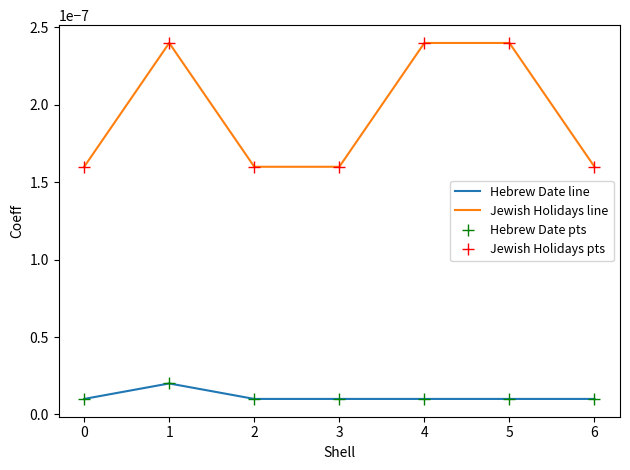

How many distinct data groups are displayed?

4